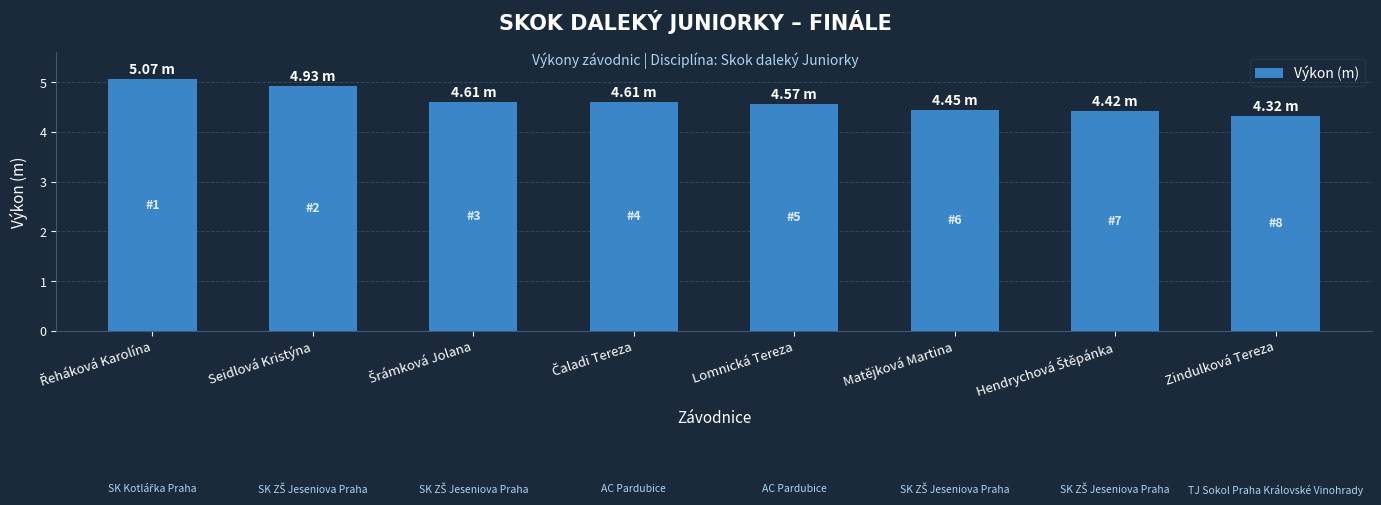

At which category does the chart reach its minimum across all series?

Zindulková Tereza